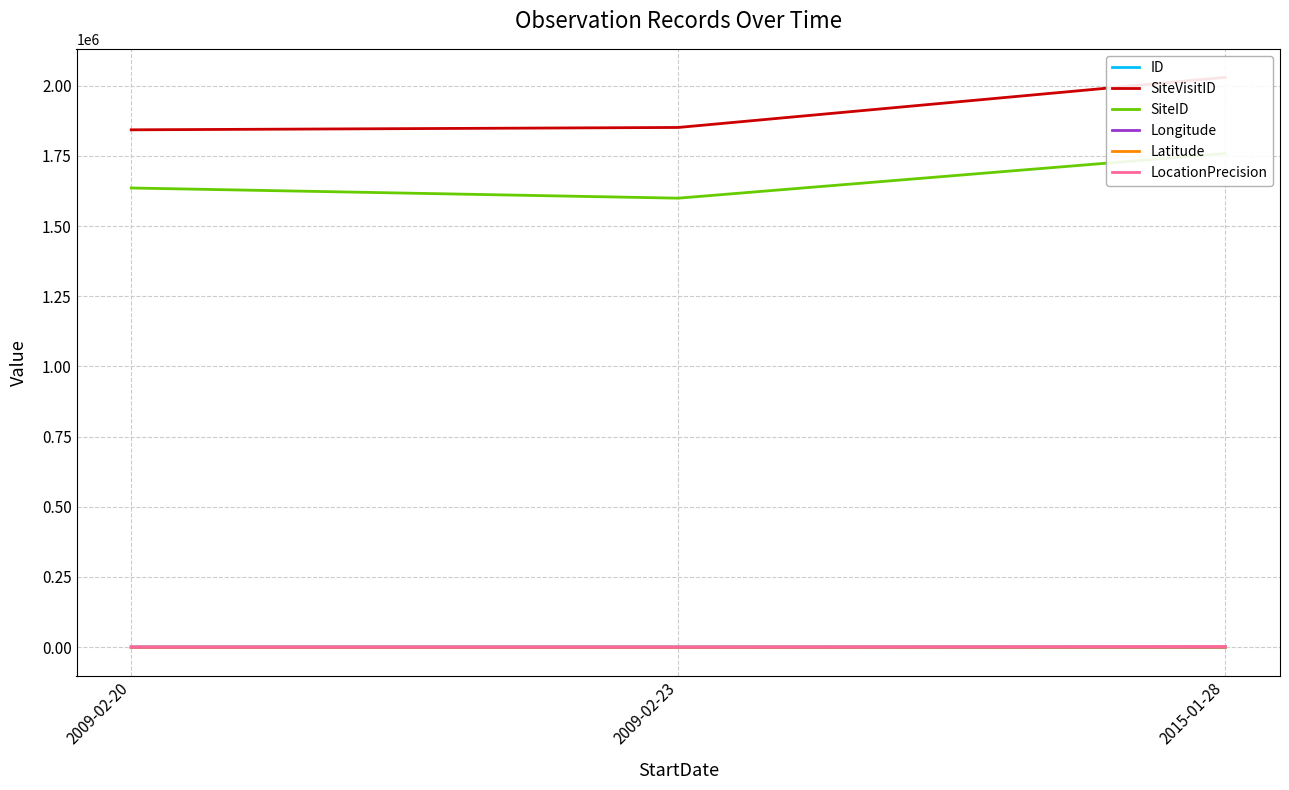

Which category has the highest value in the ID series?

2015-01-28